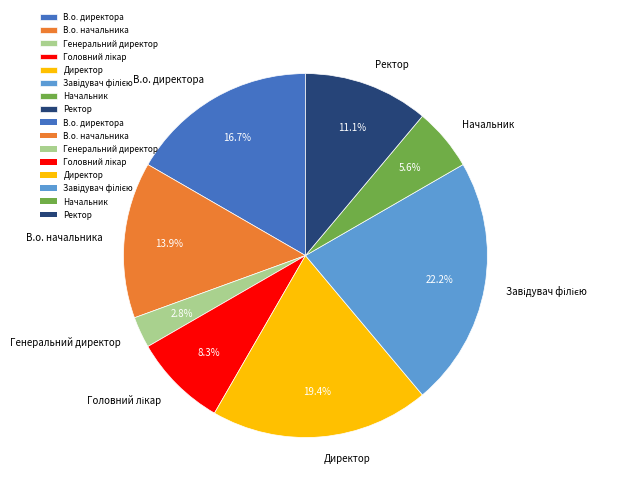

Does any single category account for the majority?

No